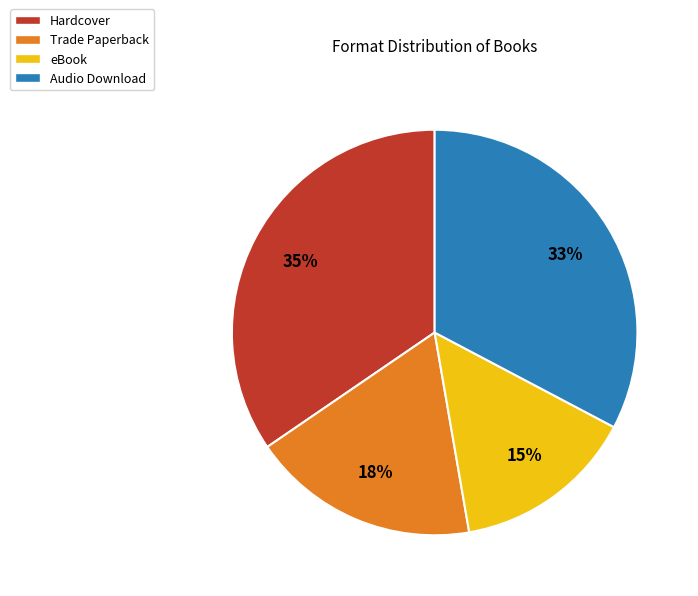

What is the ratio of the value at Trade Paperback to the value at Hardcover?

0.5